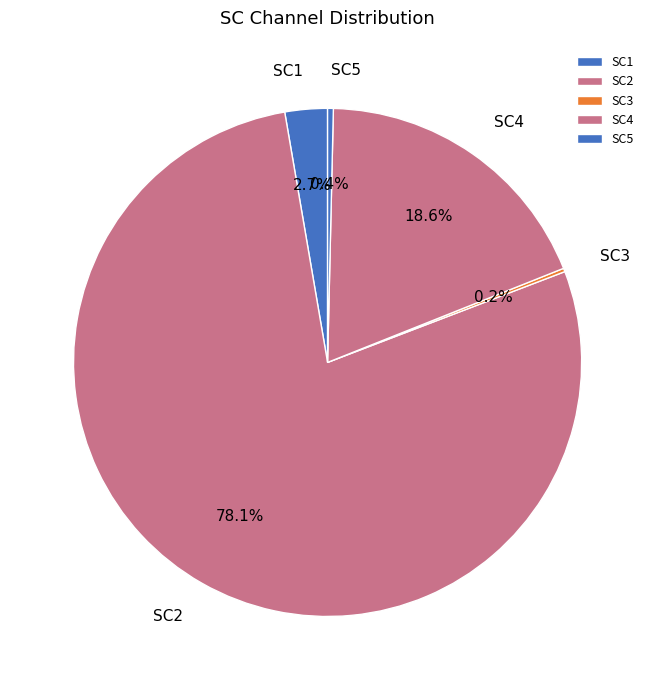

What is the largest slice in the pie chart?

SC2